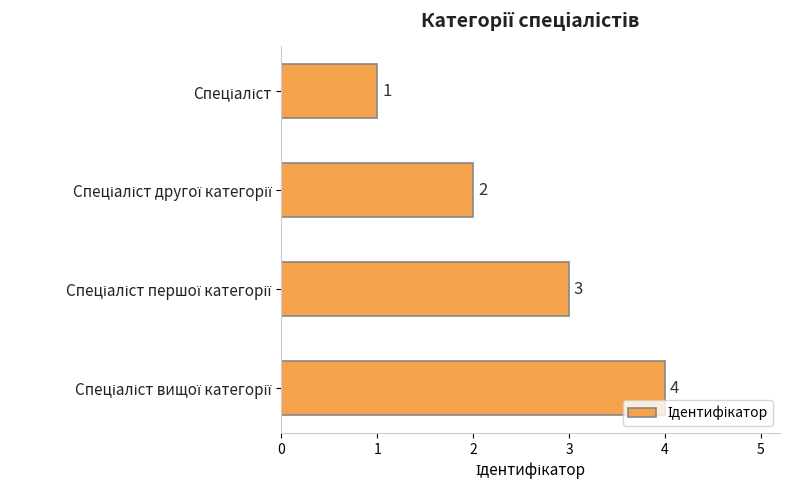

Count the number of categories in the chart.

4